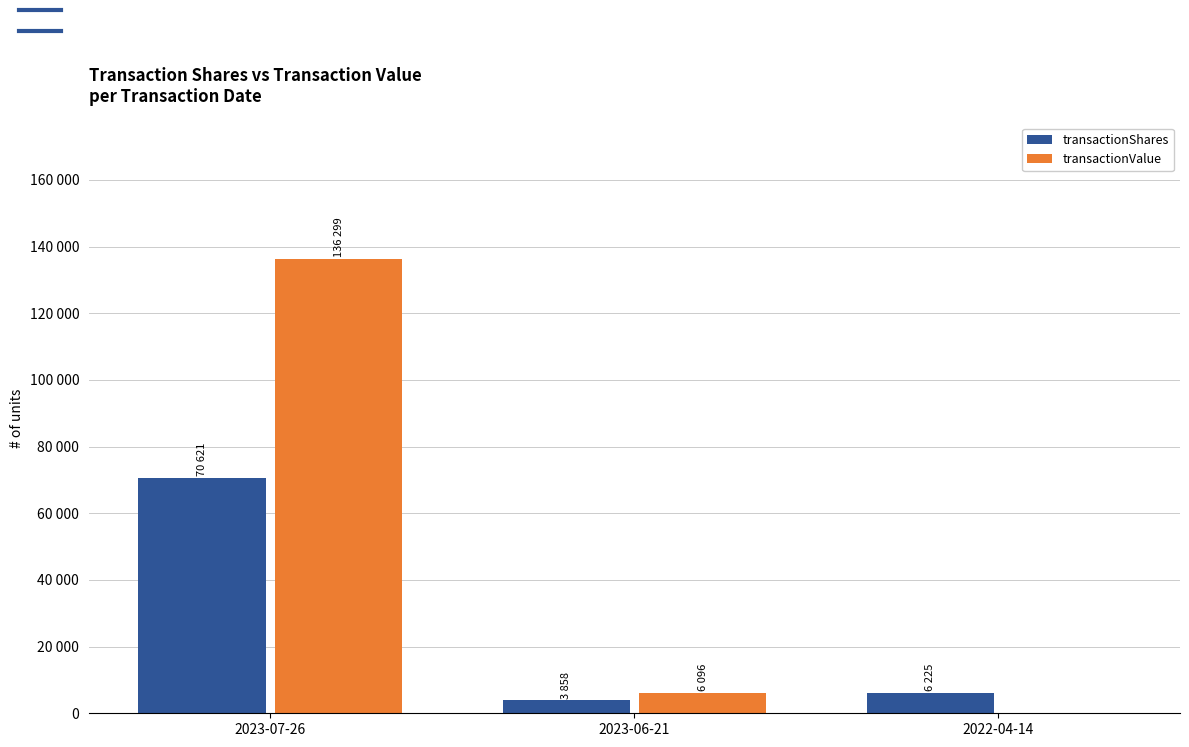

What is the difference between the maximum and second lowest values in the transactionShares series?

64396